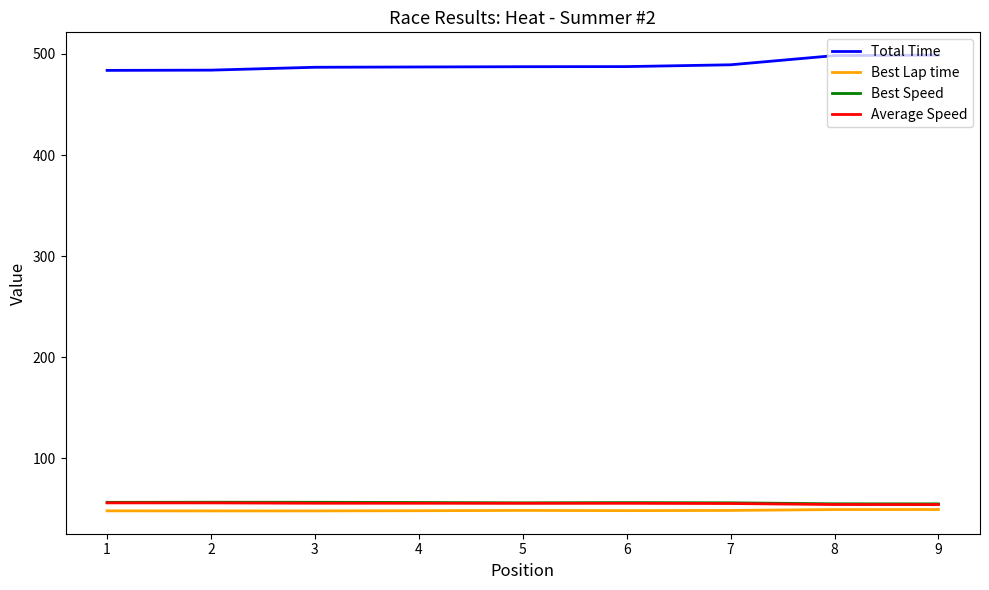

The value of Best Lap time at 9 is 14.9. True or false?

False